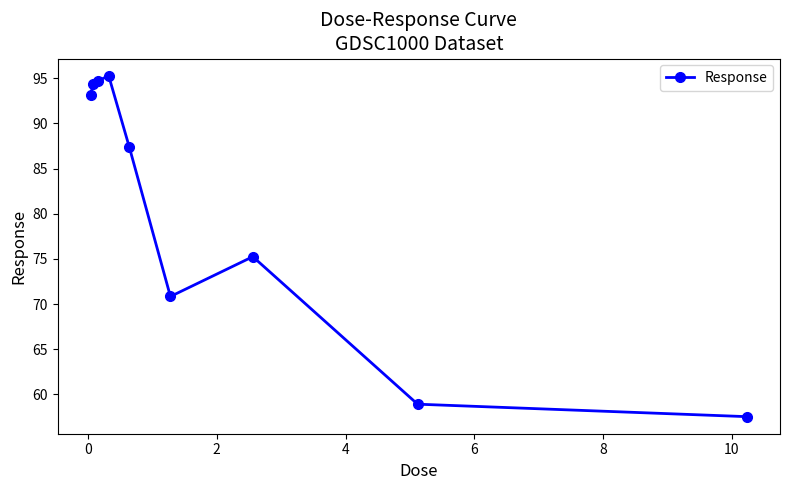

What is the smallest value displayed?

57.5